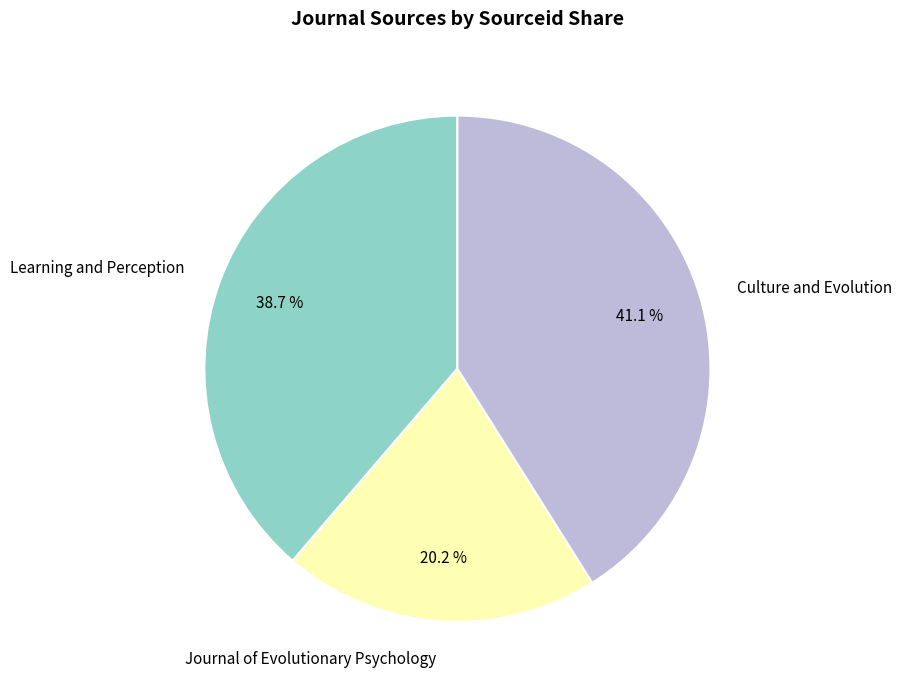

To the nearest percent, what is the combined percentage of Culture and Evolution and Learning and Perception?

80%